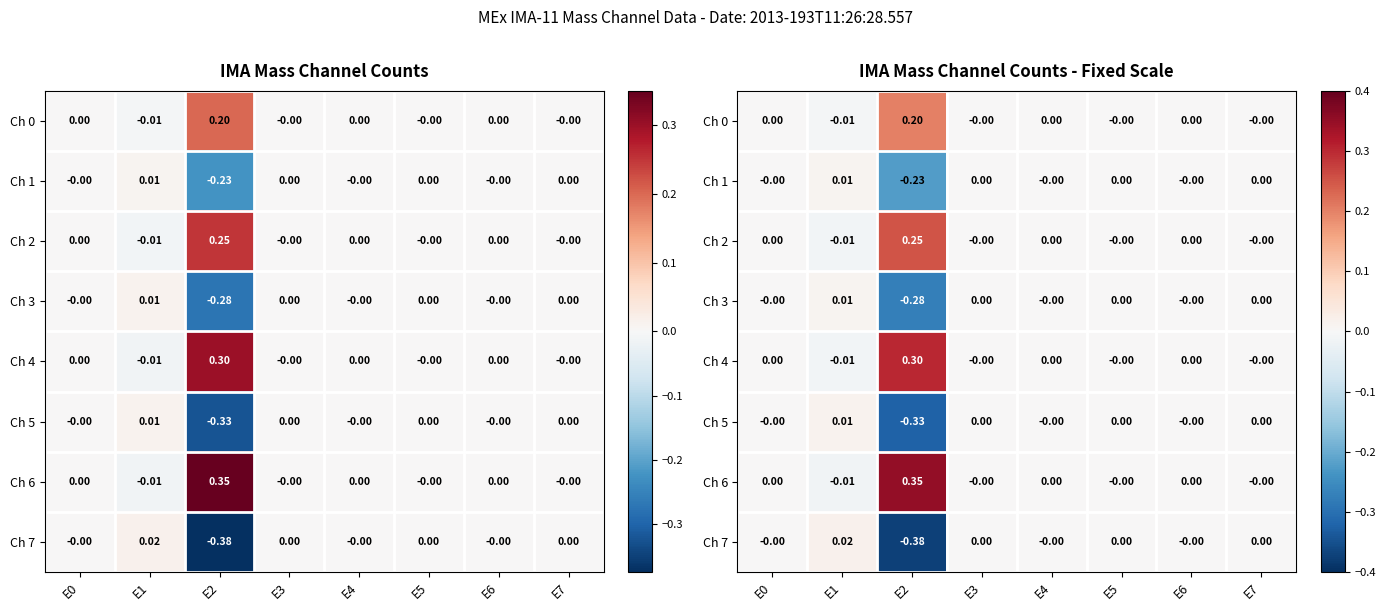

List the labels in order of Ch 2 value, smallest first.

E1, E0, E3, E4, E5, E6, E7, E2